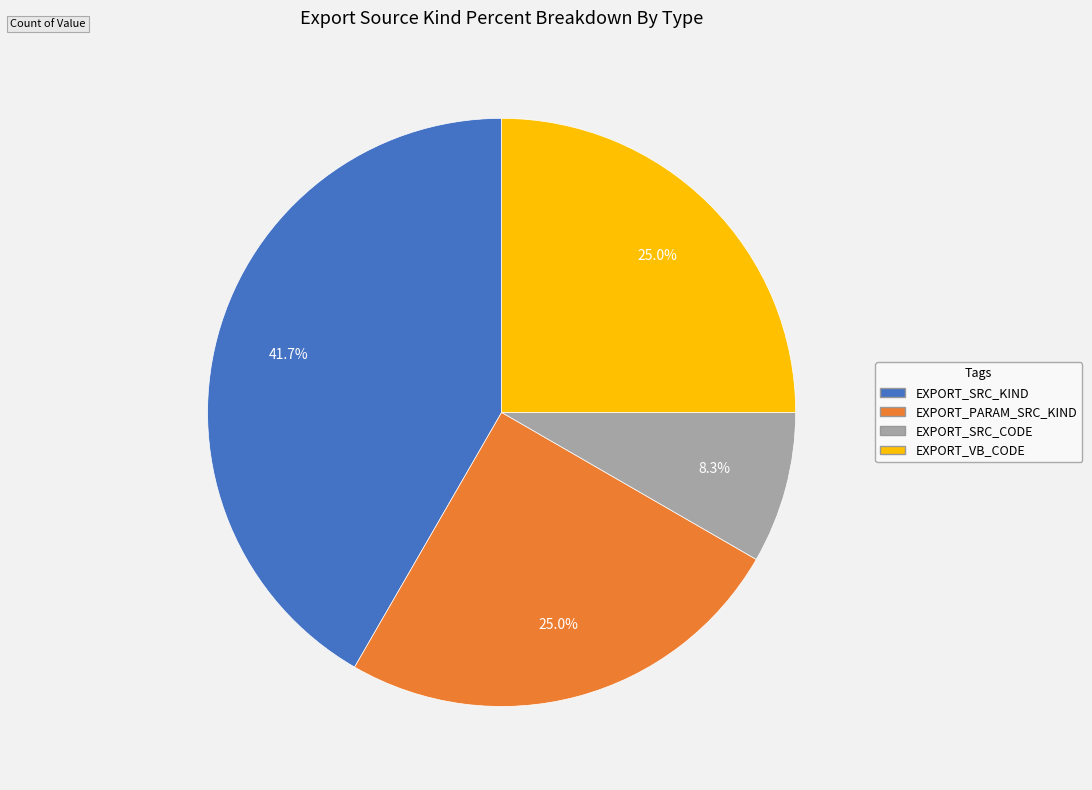

How many segments does this pie chart have?

4